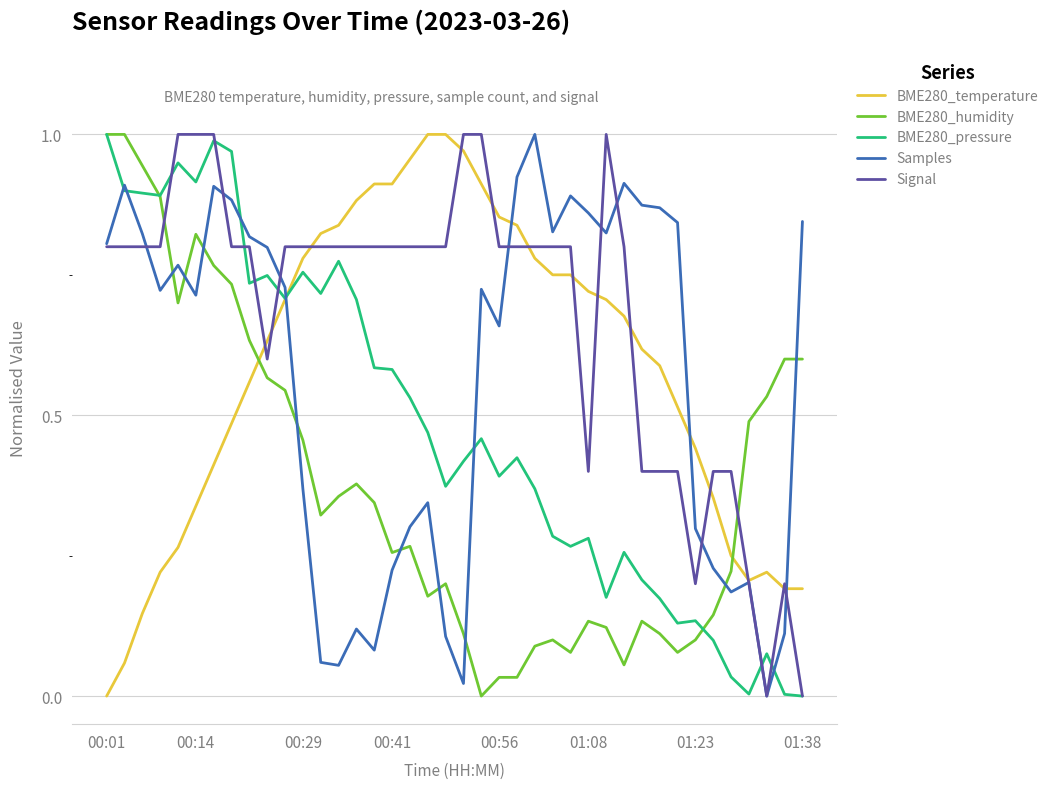

How many values in BME280_temperature are above zero?

39